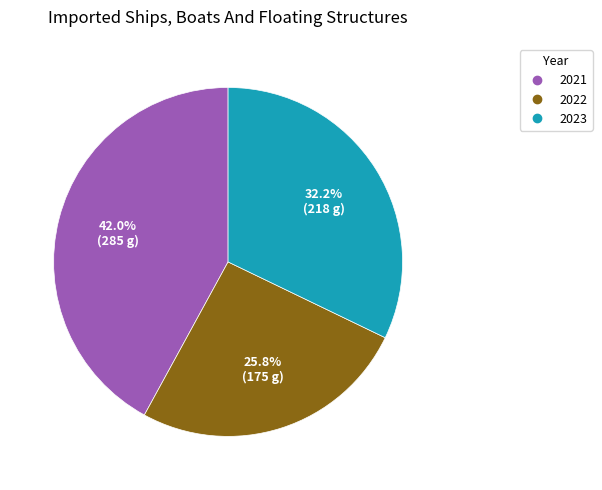

Does any single category account for the majority?

No